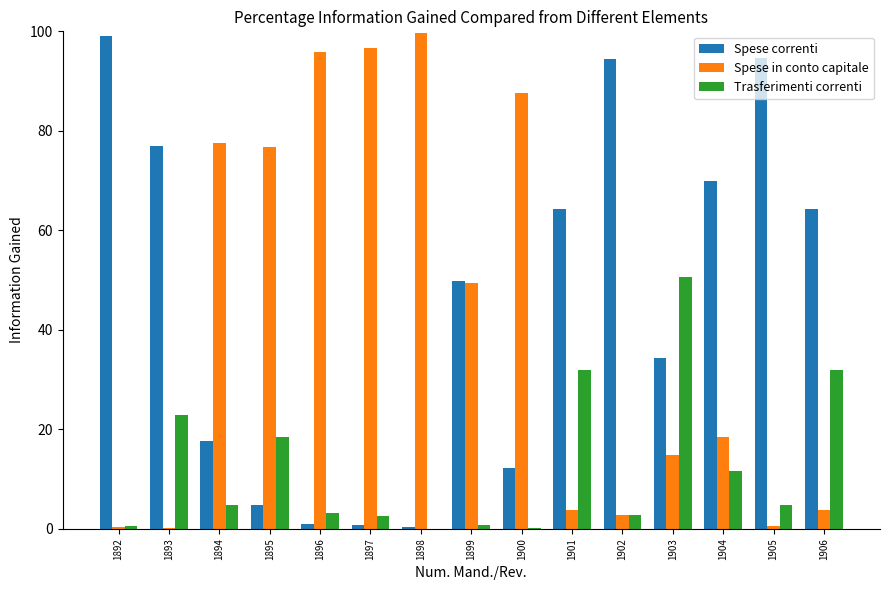

What is the average value of the Spese correnti series?

45.6